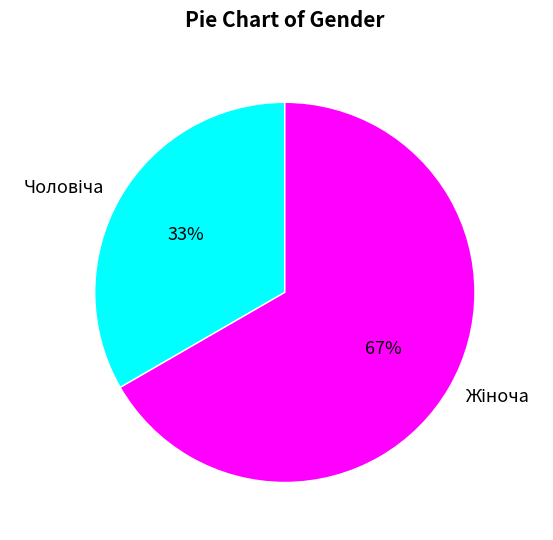

How many slices are in this pie chart?

2